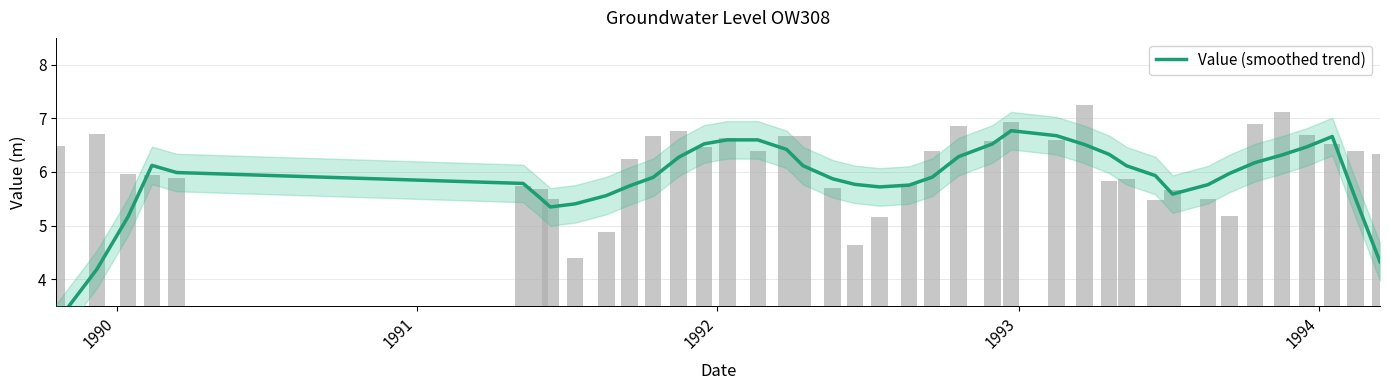

Does the chart contain stacked bars?

No